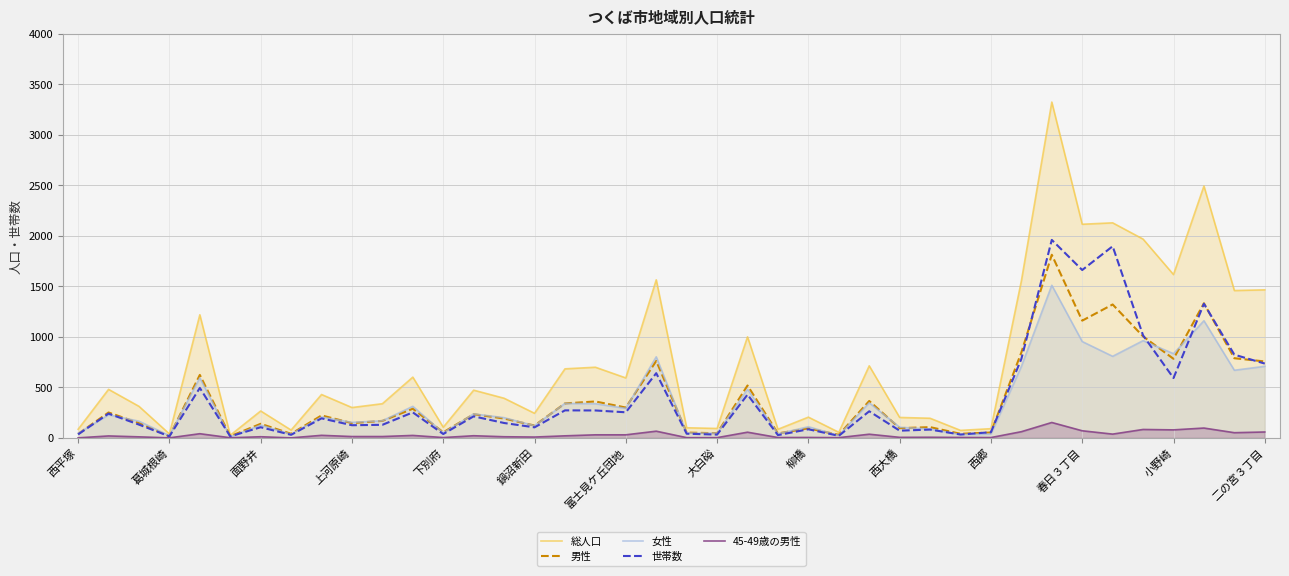

The 女性 series shows 1303 at 春日３丁目. True or false?

False